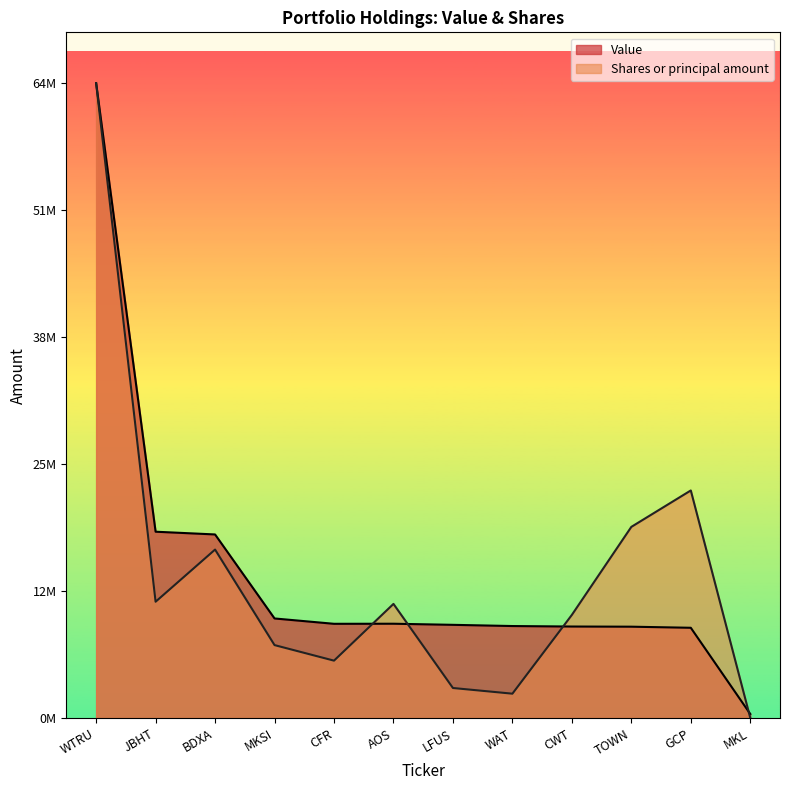

Is the value of Shares or principal amount at AOS greater than the value of Value at MKL?

Yes